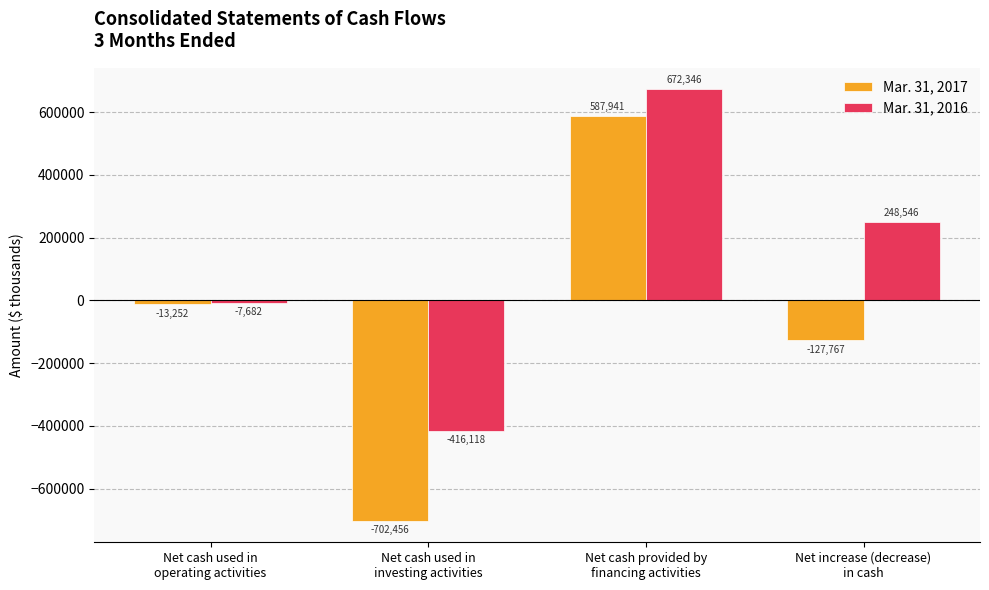

What is the label of the 3rd bar from the right?

Net cash used in
investing activities